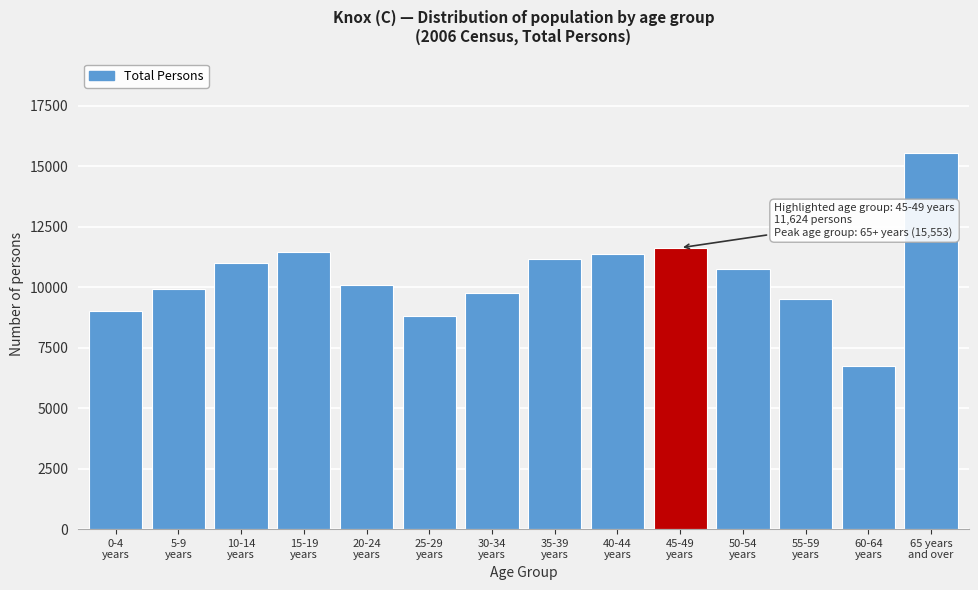

What is the sum of all values?

146736